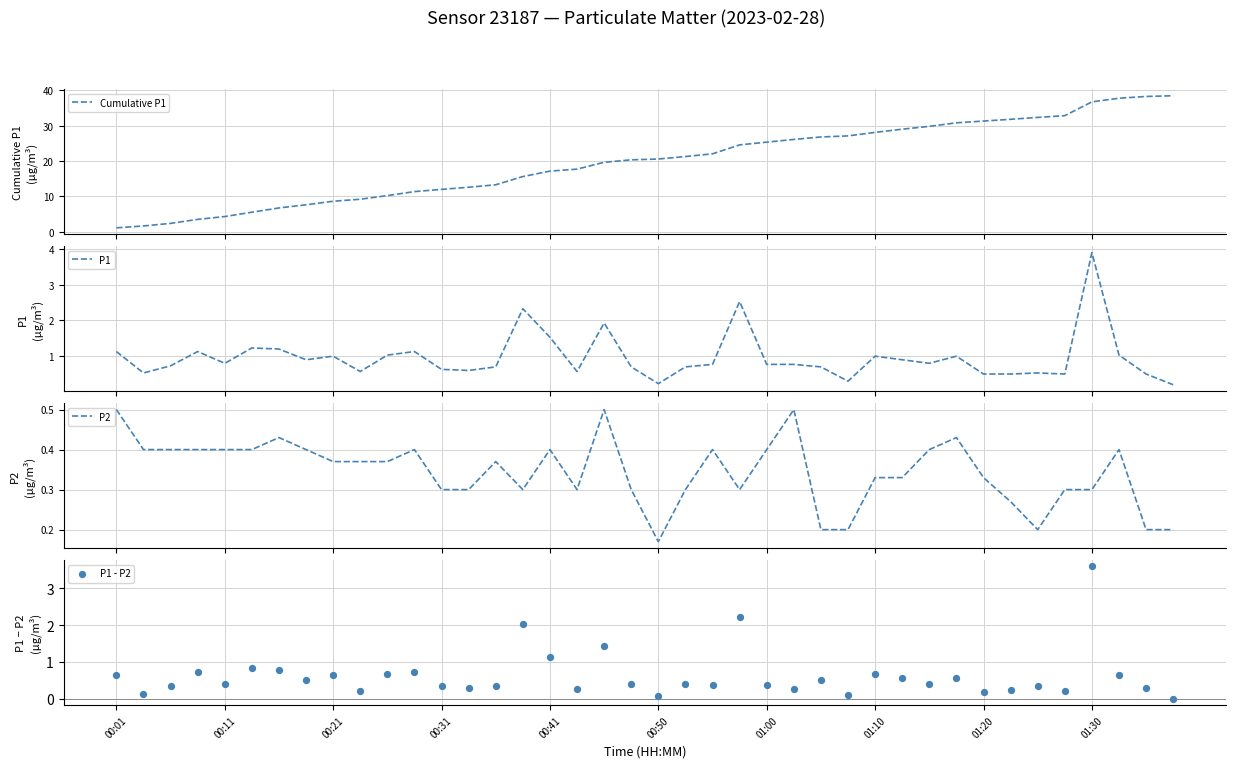

Is the value of P1 - P2 at 22 greater than the value of Cumulative P1 at 21?

No